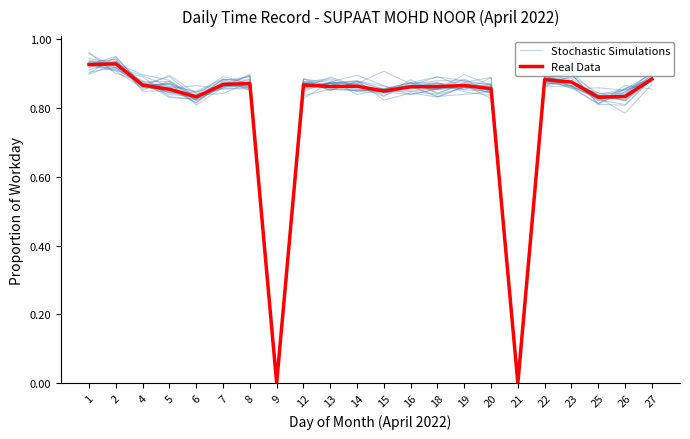

Which series changed the most between 4 and 6?

Stochastic Simulations